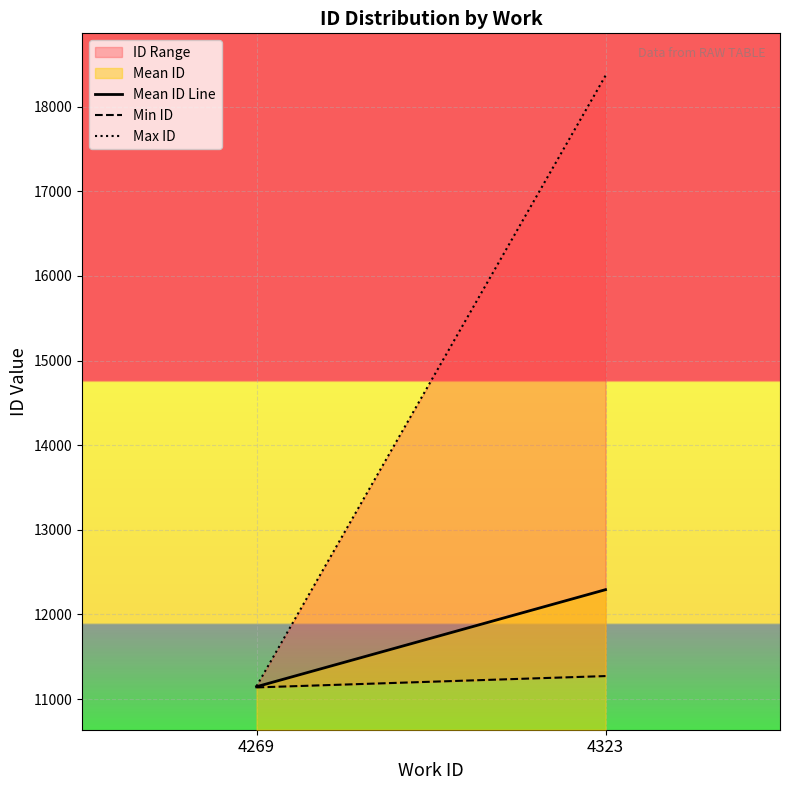

What is the approximate value of Mean ID Line at 4323?

12293.0